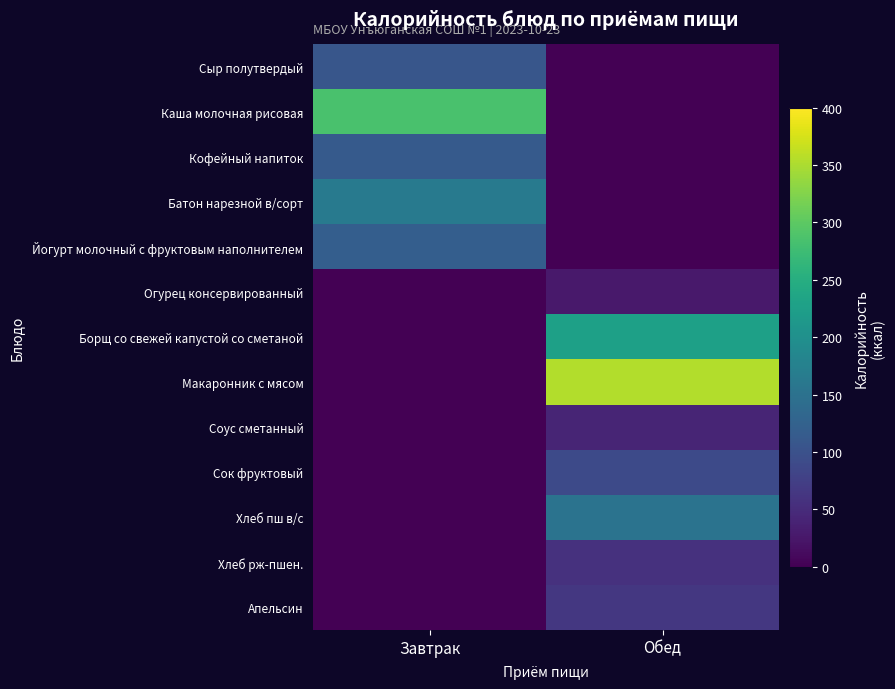

Reading right to left, what are all the values shown in this chart?

Сыр полутвердый: Обед=0.0	Завтрак=106.7
Каша молочная рисовая: Обед=0.0	Завтрак=285.0
Кофейный напиток: Обед=0.0	Завтрак=114.0
Батон нарезной в/сорт: Обед=0.0	Завтрак=163.0
Йогурт молочный с фруктовым наполнителем: Обед=0.0	Завтрак=119.6
Огурец консервированный: Обед=28.0	Завтрак=0.0
Борщ со свежей капустой со сметаной: Обед=227.2	Завтрак=0.0
Макаронник с мясом: Обед=353.7	Завтрак=0.0
Соус сметанный: Обед=41.9	Завтрак=0.0
Сок фруктовый: Обед=90.0	Завтрак=0.0
Хлеб пш в/с: Обед=152.0	Завтрак=0.0
Хлеб рж-пшен.: Обед=57.3	Завтрак=0.0
Апельсин: Обед=64.5	Завтрак=0.0